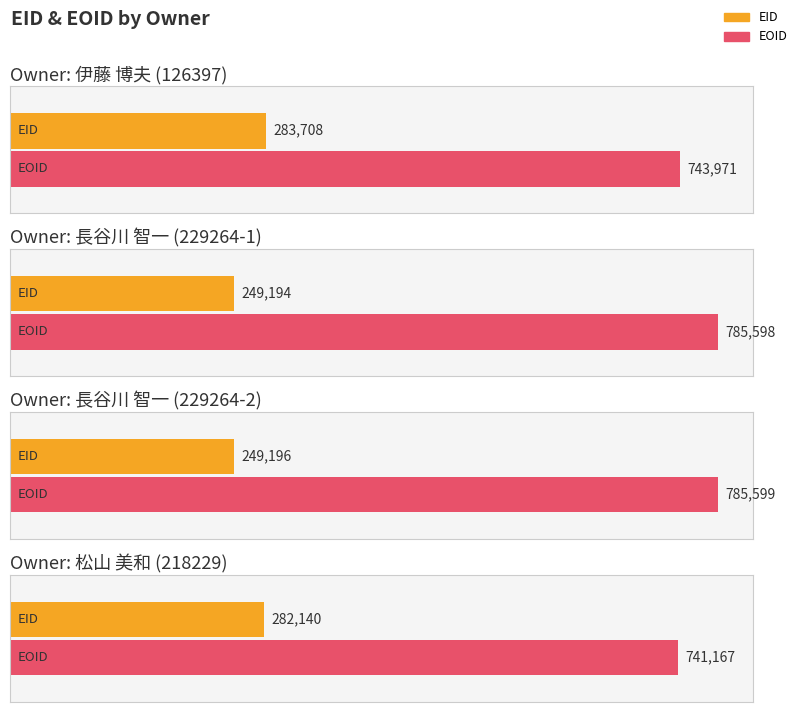

What is the spread (max minus min) of values at 229264?

536404